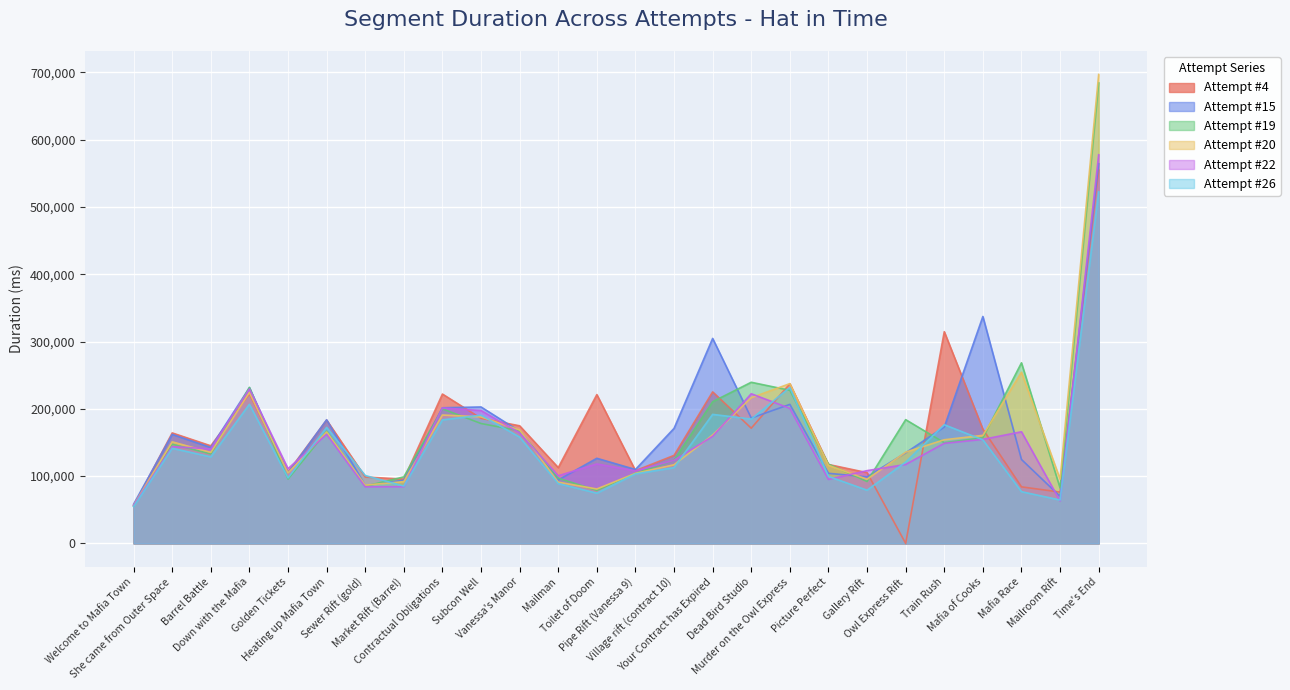

List the labels in order of Attempt #4 value, smallest first.

Owl Express Rift, Welcome to Mafia Town, Mailroom Rift, Mafia Race, Market Rift (Barrel), Sewer Rift (gold), Gallery Rift, Golden Tickets, Pipe Rift (Vanessa 9), Mailman, Picture Perfect, Village rift (contract 10), Barrel Battle, She came from Outer Space, Mafia of Cooks, Dead Bird Studio, Vanessa's Manor, Heating up Mafia Town, Subcon Well, Toilet of Doom, Contractual Obligations, Down with the Mafia, Your Contract has Expired, Murder on the Owl Express, Train Rush, Time's End